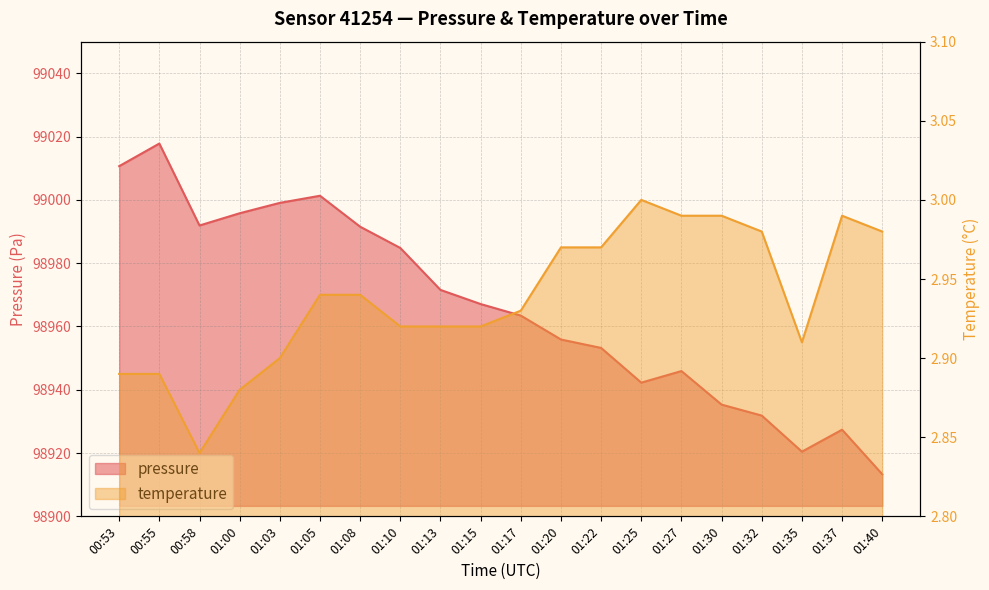

At which label does pressure first exceed 98967?

00:53